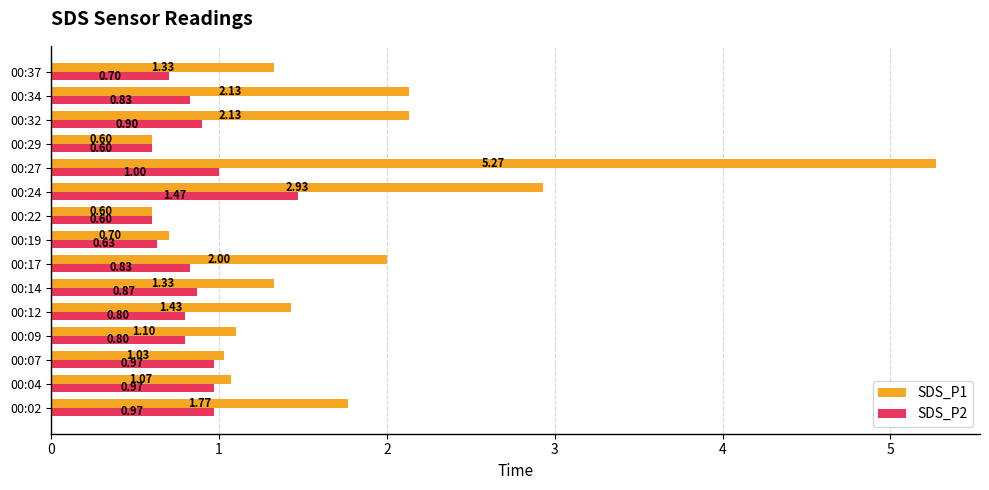

At which category is the sum across all series the highest?

00:27